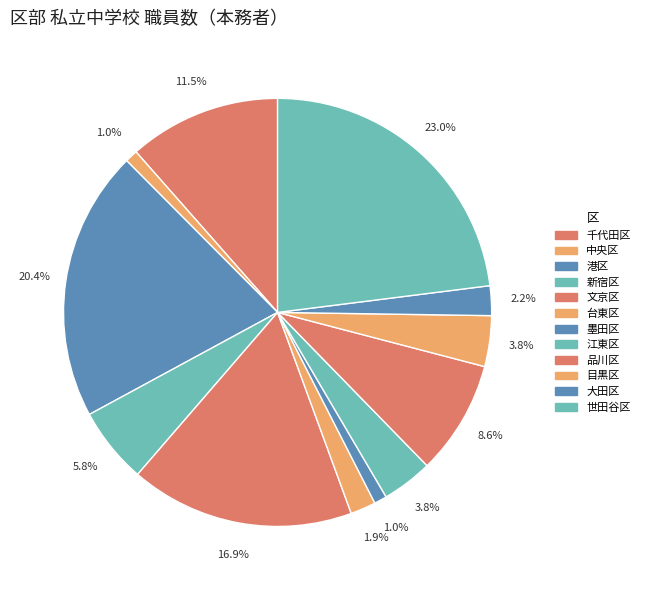

What is the ratio of the value at 中央区 to the value at 品川区?

0.1